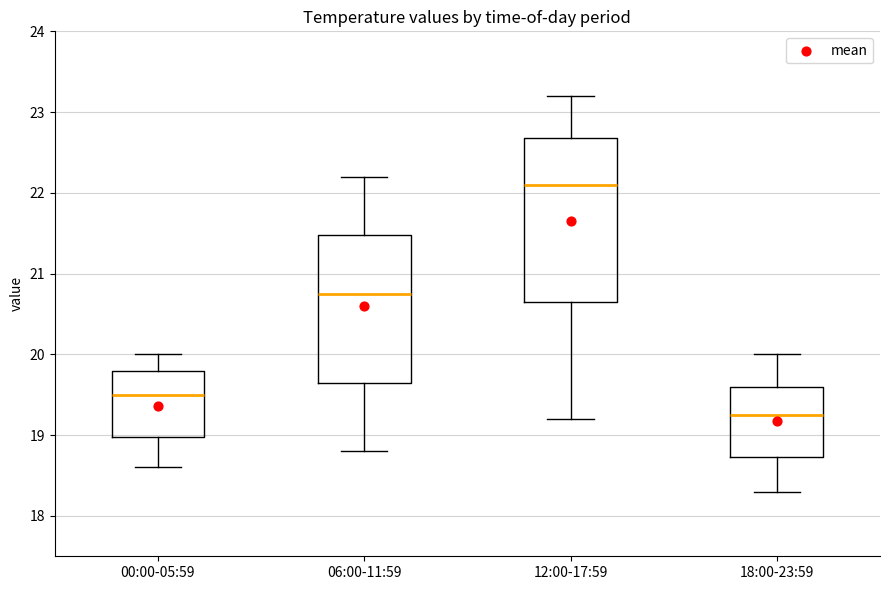

Which box is the tallest, from its lower edge to its upper edge?

12:00-17:59